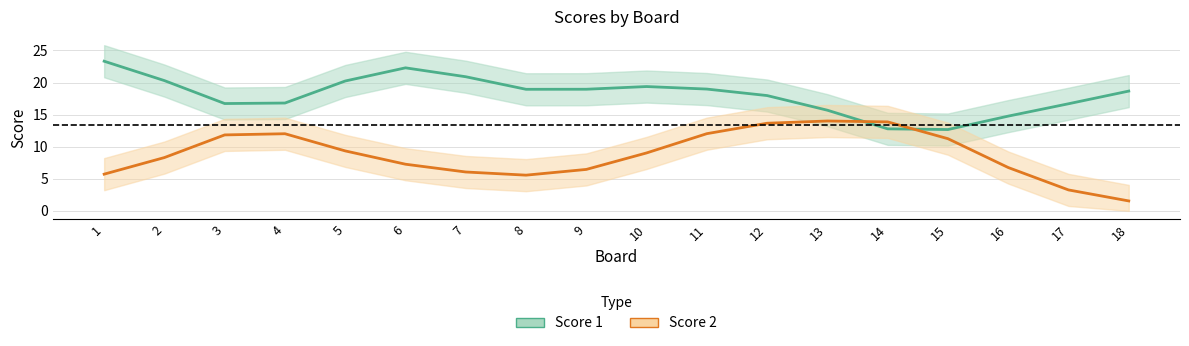

True or false: Score 2 and Score 1 intersect in this chart.

True